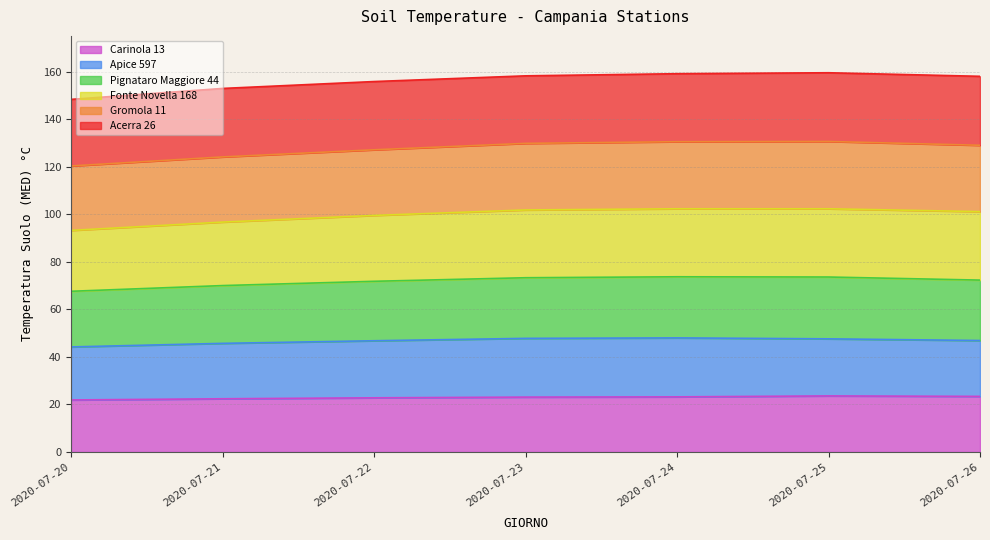

What is the difference between the highest and lowest values at 2020-07-21?

130.5